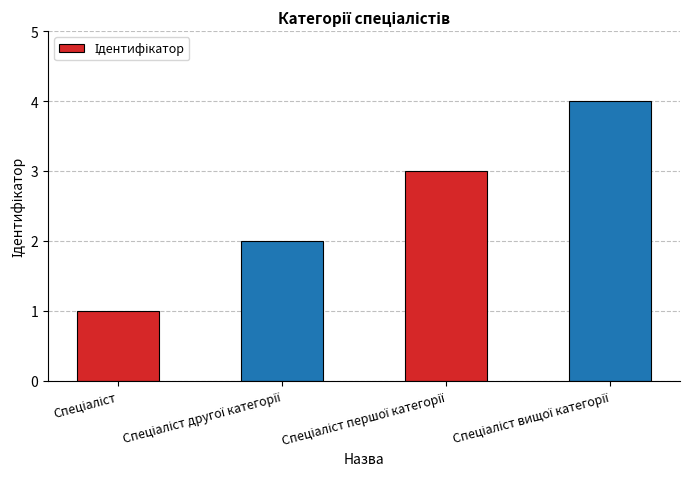

What is the difference between the maximum and second lowest values?

2